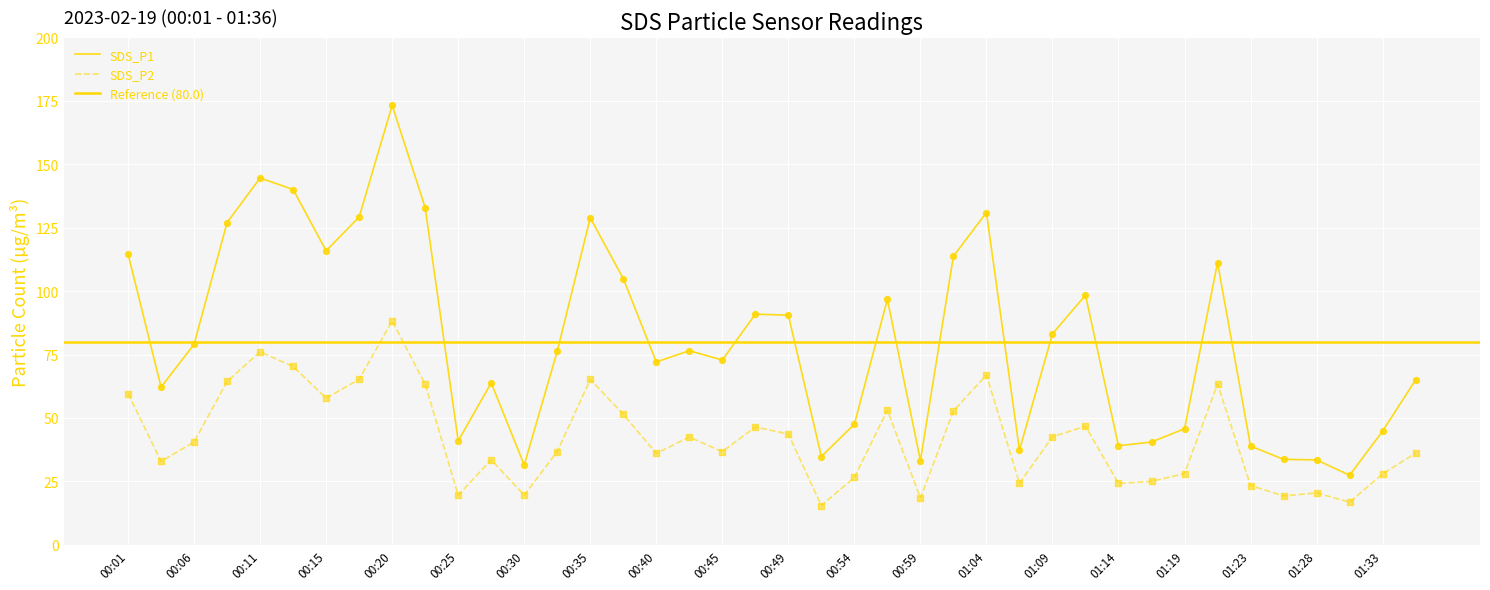

Which series has the widest spread of Y values?

SDS_P1